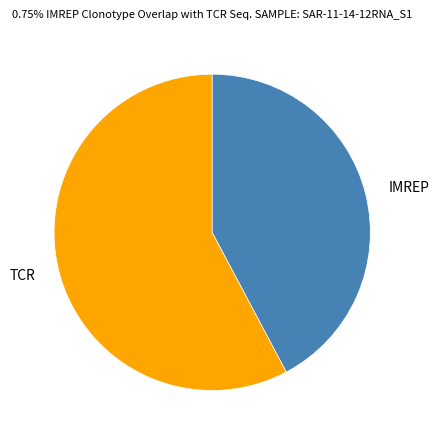

How many slices are in this pie chart?

2